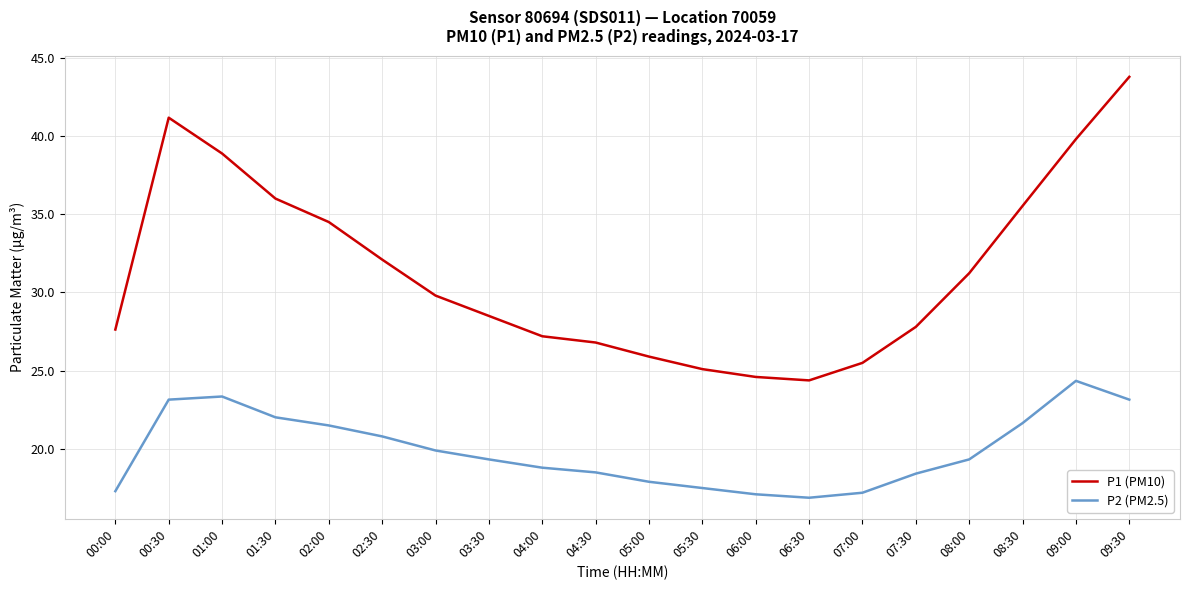

True or false: P2 (PM2.5) has more than 0 points higher than both neighbors.

True